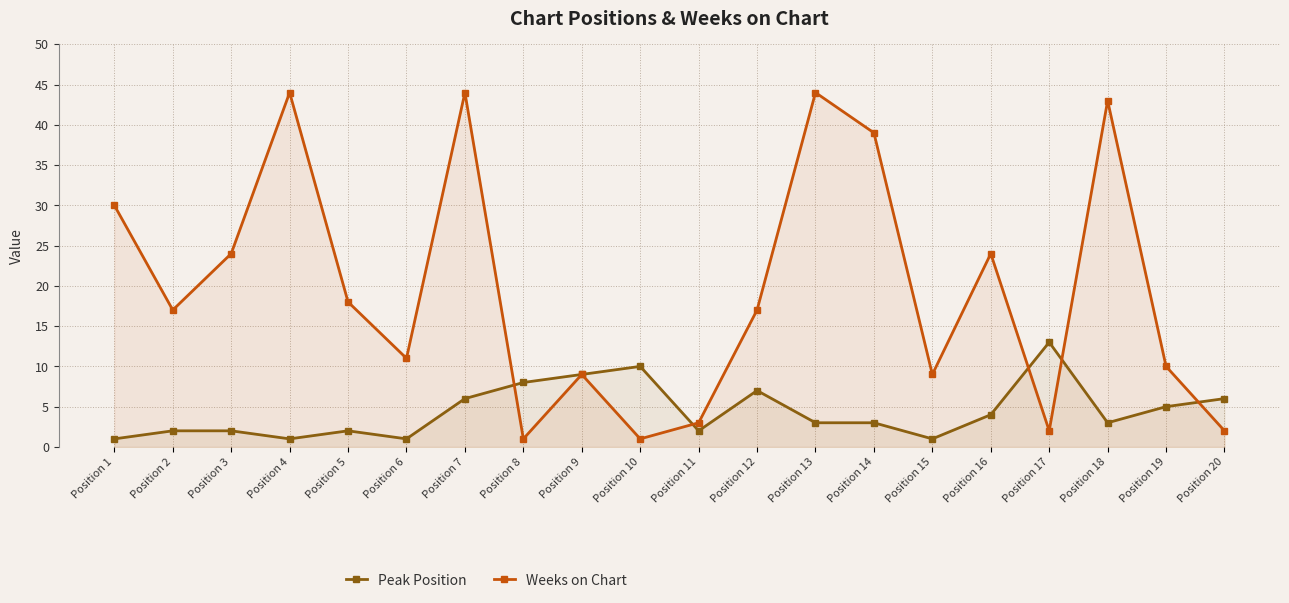

What is the sum of all Weeks on Chart values?

392